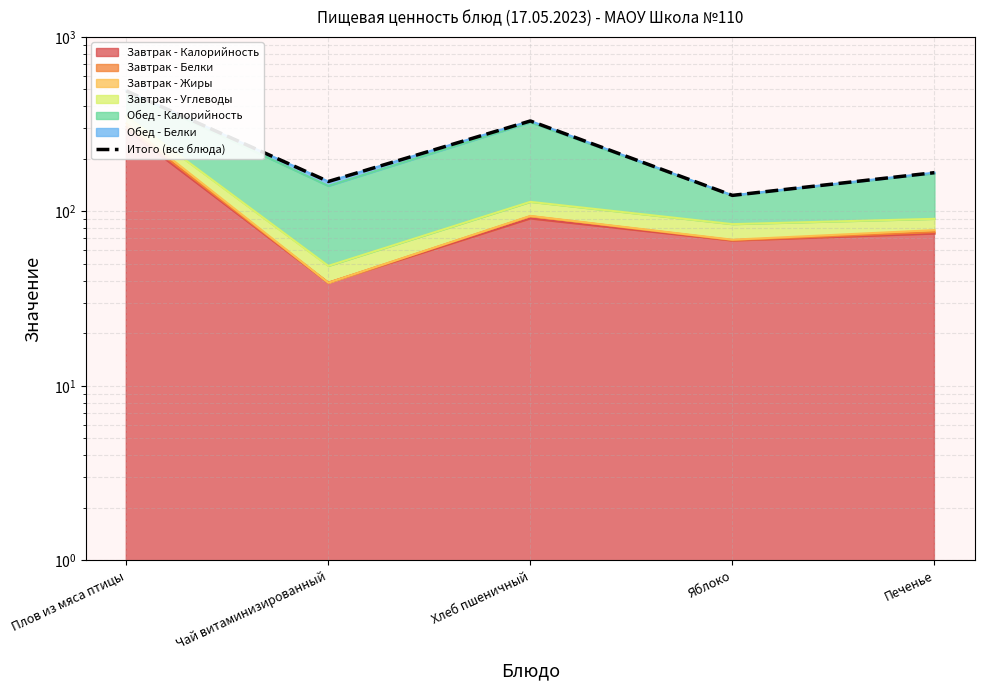

At which label does the data first exceed 166?

Плов из мяса птицы